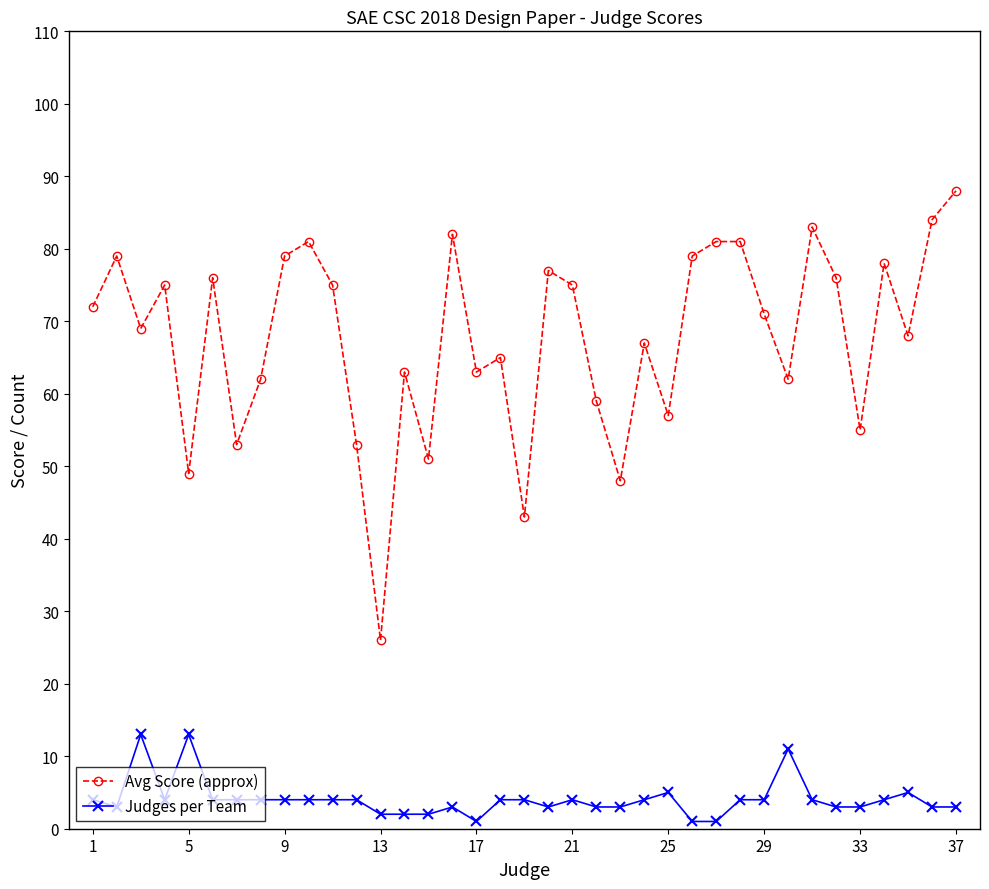

True or false: Judges per Team and Avg Score (approx) cross at least once.

False